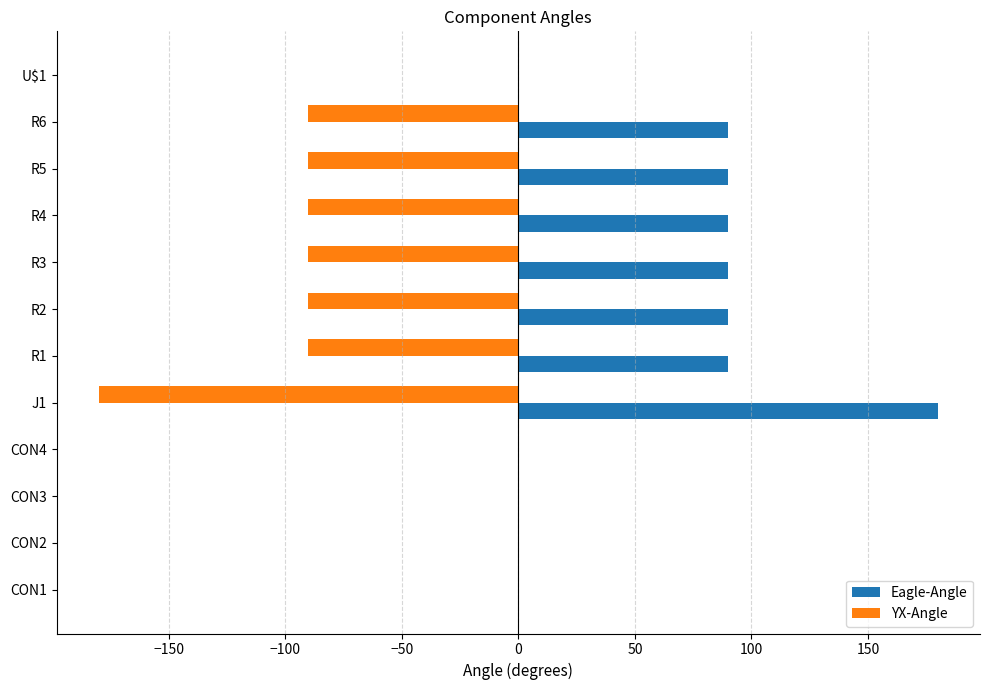

How many categories are shown in the chart?

12